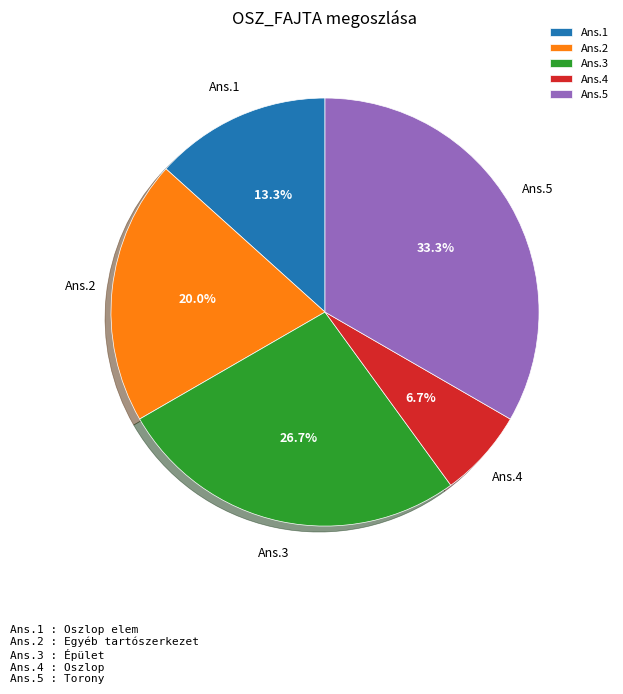

To the nearest percent, what is the difference between the largest and smallest slice percentages?

27%